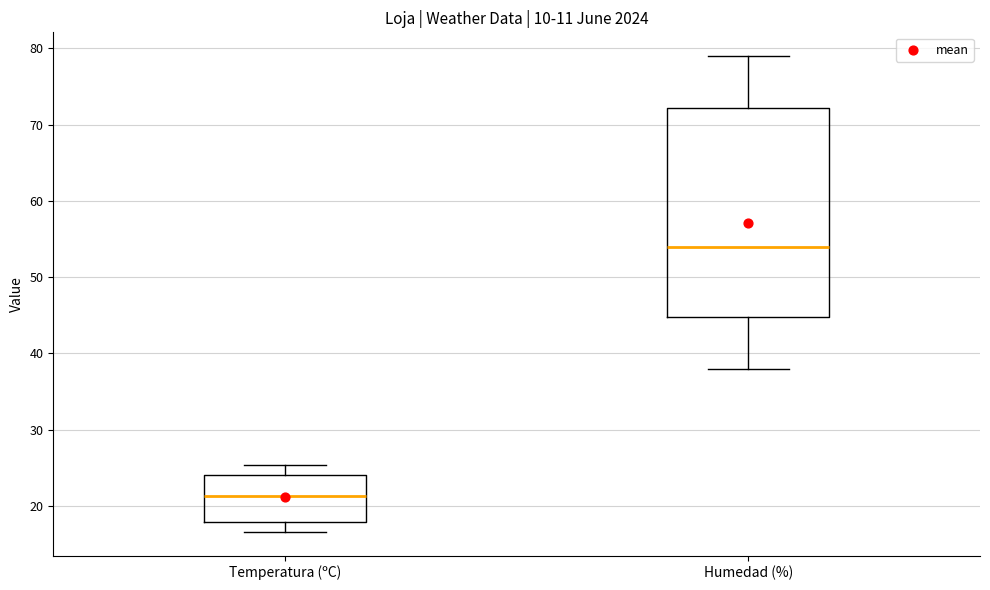

Which box has the lowest median line?

Temperatura (ºC)